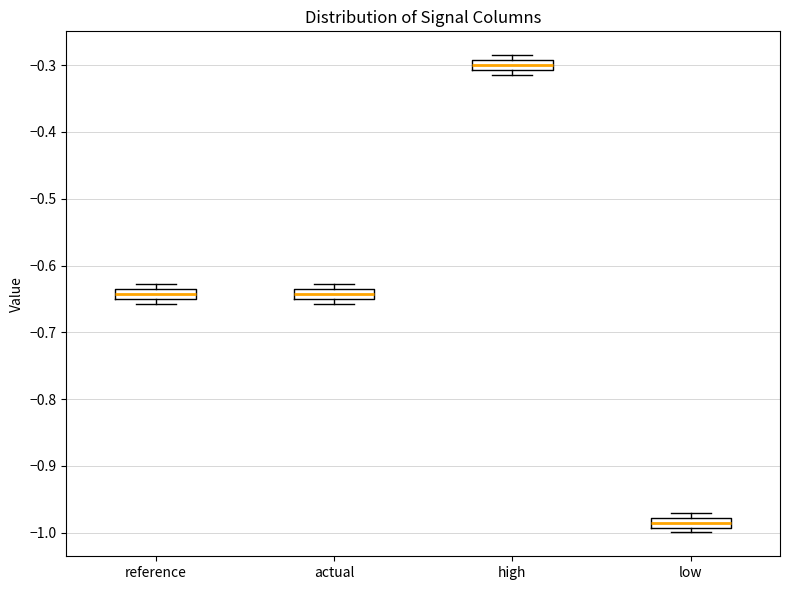

Where does the median line of the box for high sit on the y-axis? The values are not printed on the chart, so give them approximately, as read against the axis.

-0.30